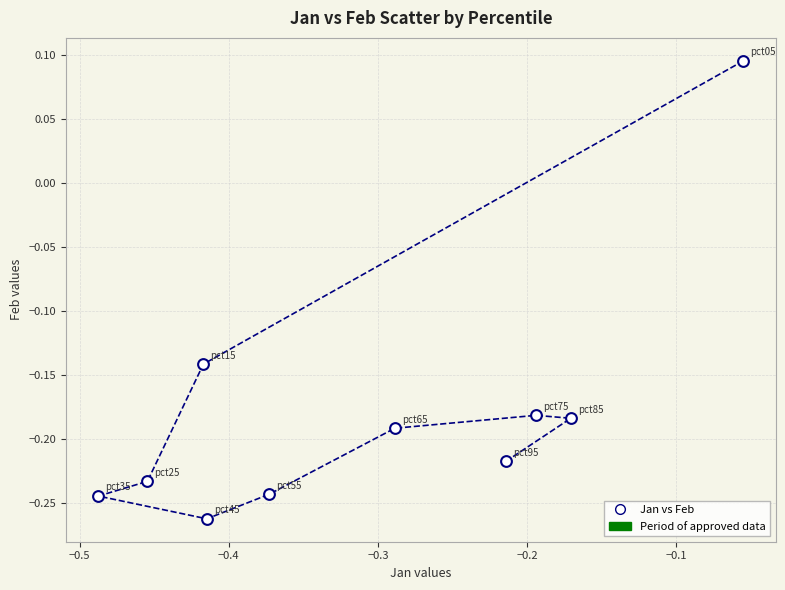

What is the range of Y values (max minus min)?

0.4